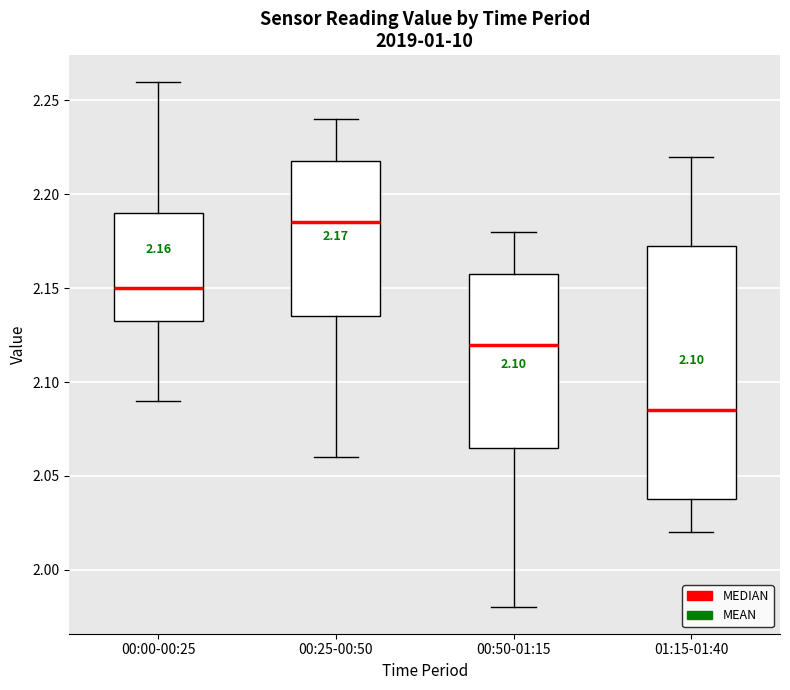

Which box's median line is the highest?

00:25-00:50